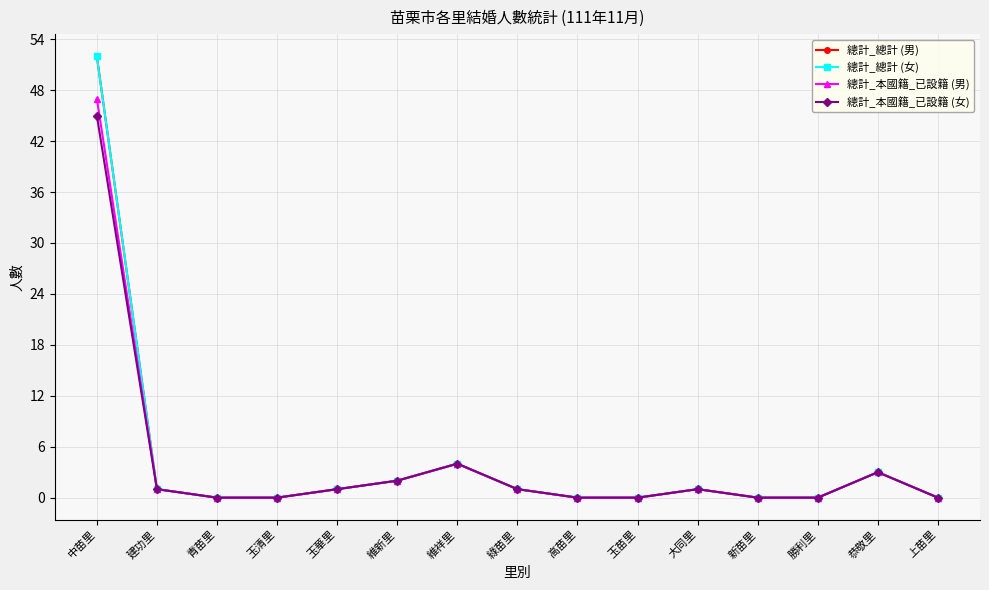

Is this an area chart (filled region under the line)?

No